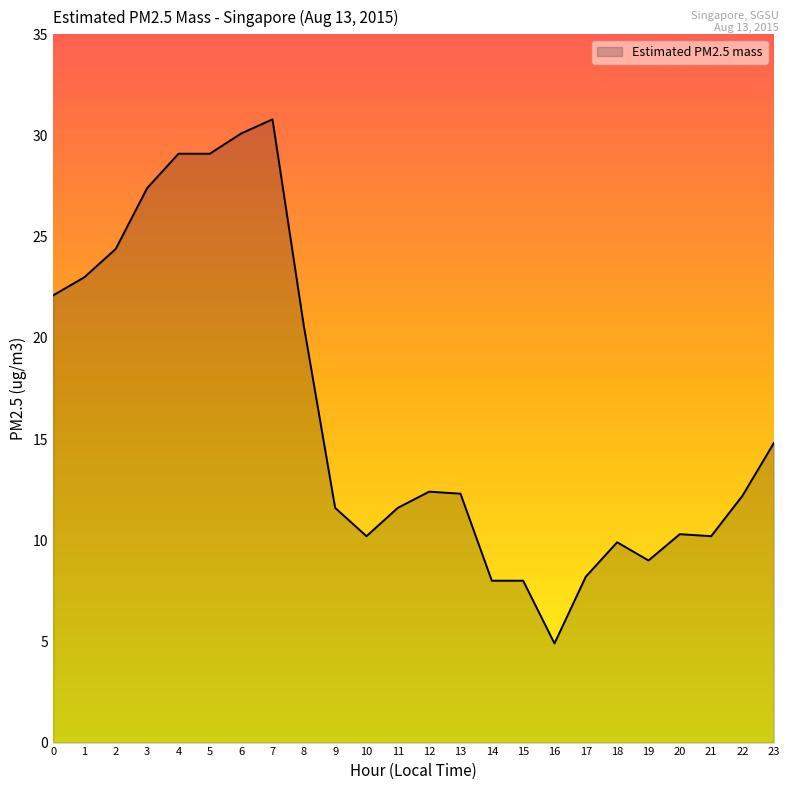

What is the difference between the second highest and second lowest values?

22.1